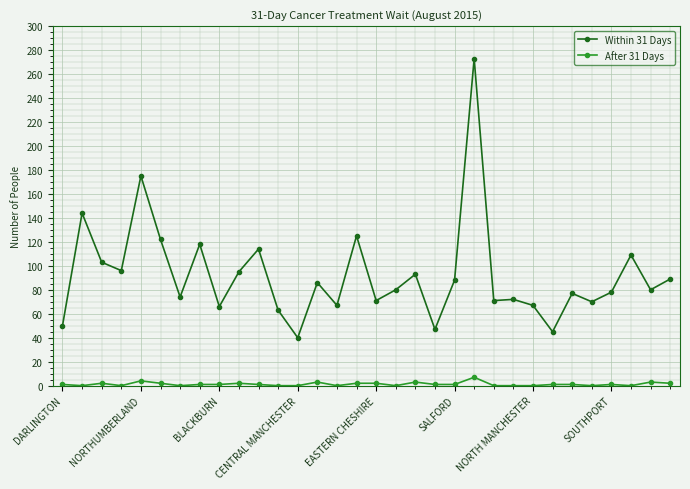

Which series has the largest total across all categories?

Within 31 Days